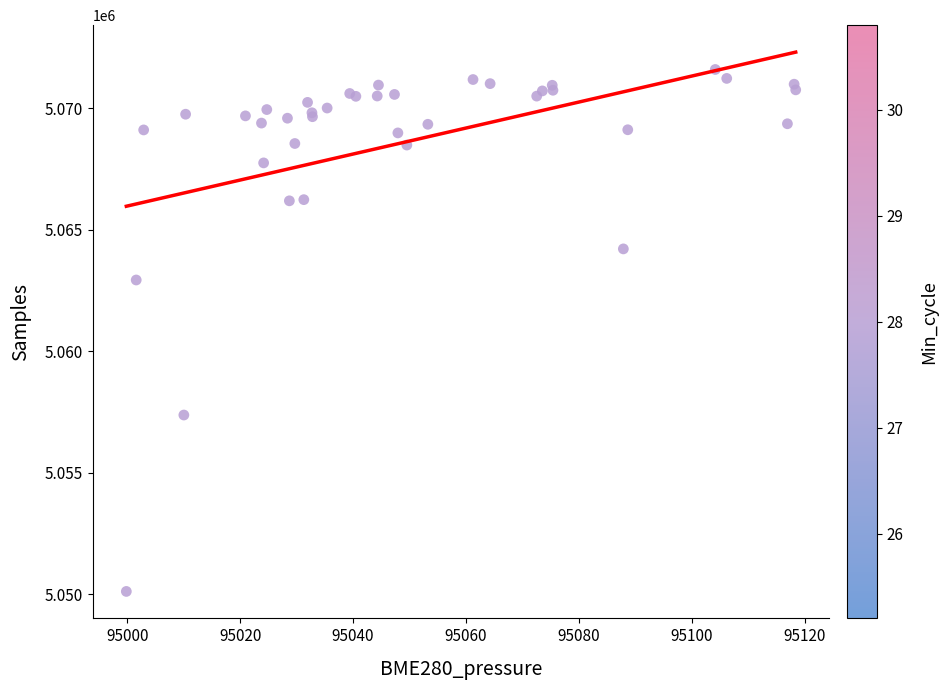

What Y value in the scatter plot is closest to 5060857?

5062936